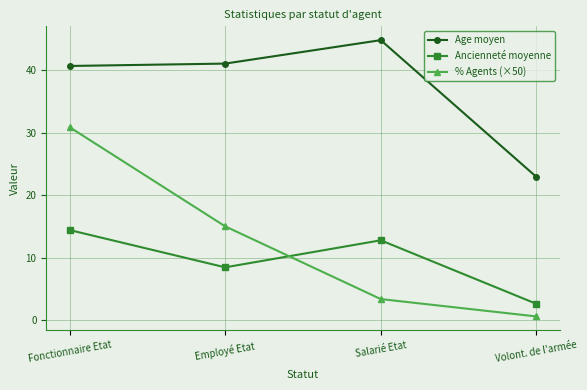

What is the sum of all % Agents (×50) values?

50.0